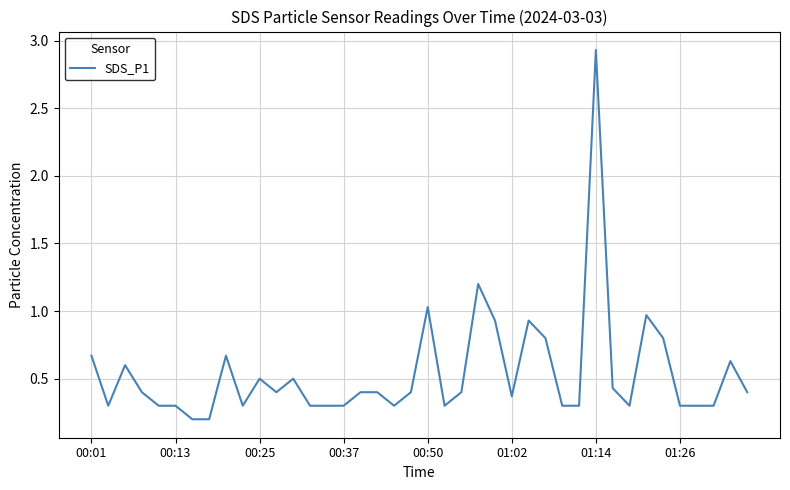

What is the greatest value displayed?

2.9